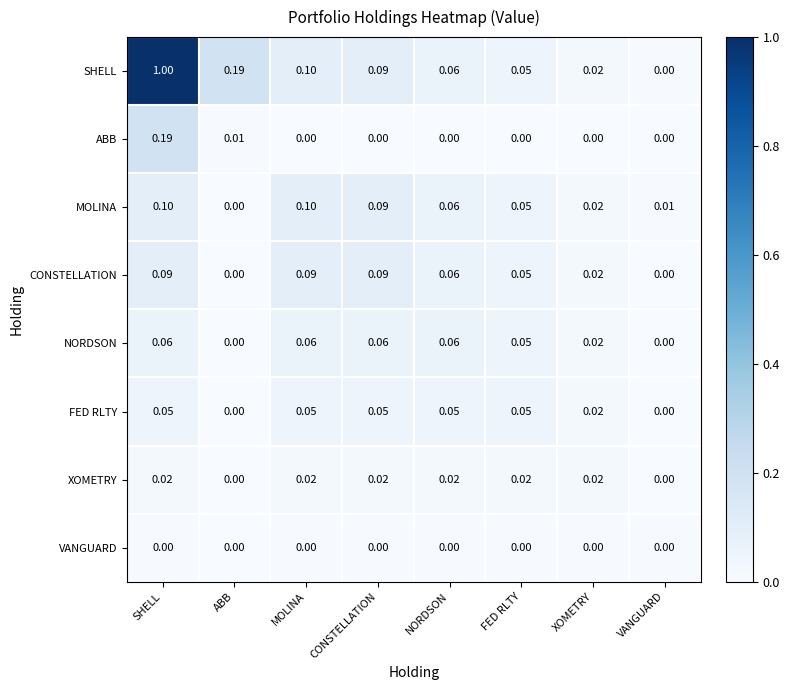

Which series has the widest spread of values?

SHELL